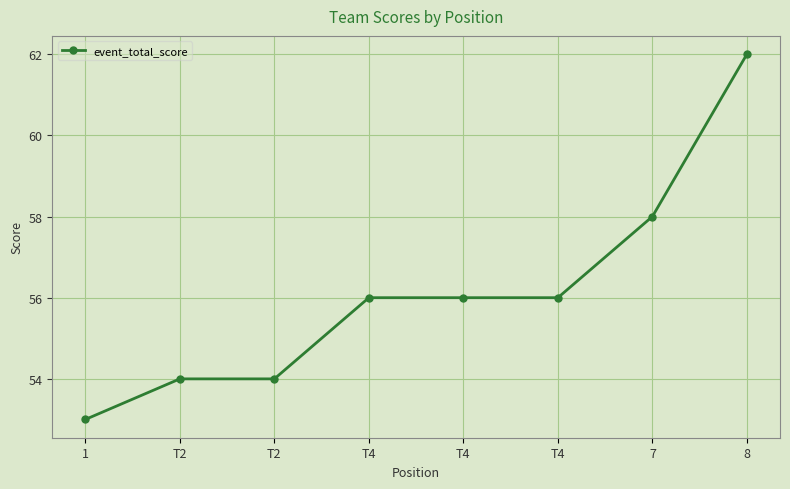

How many lines are shown in the chart?

1